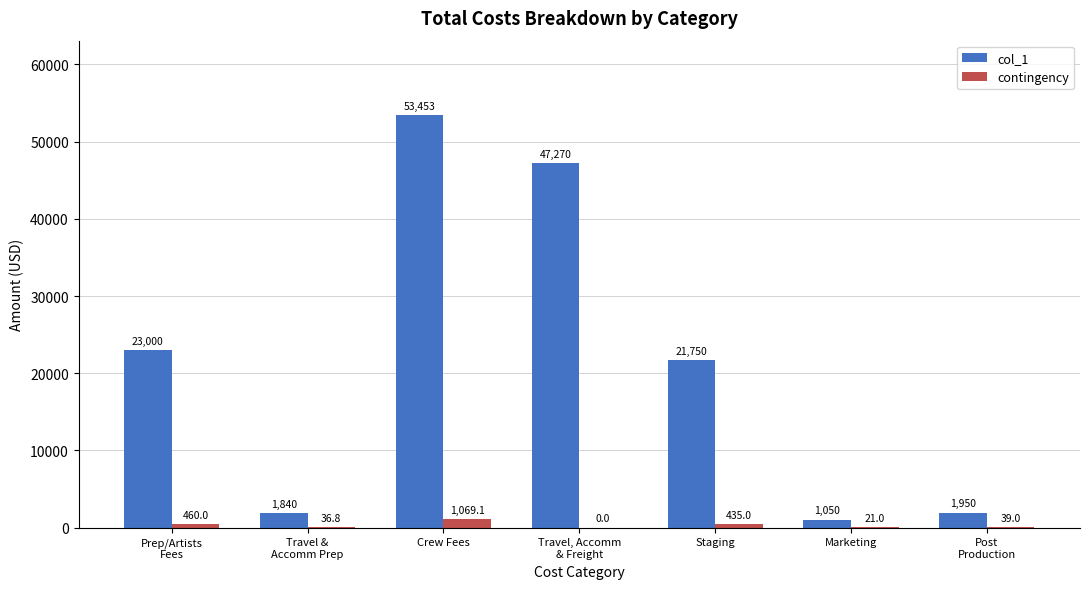

What is the maximum value for col_1?

53453.0